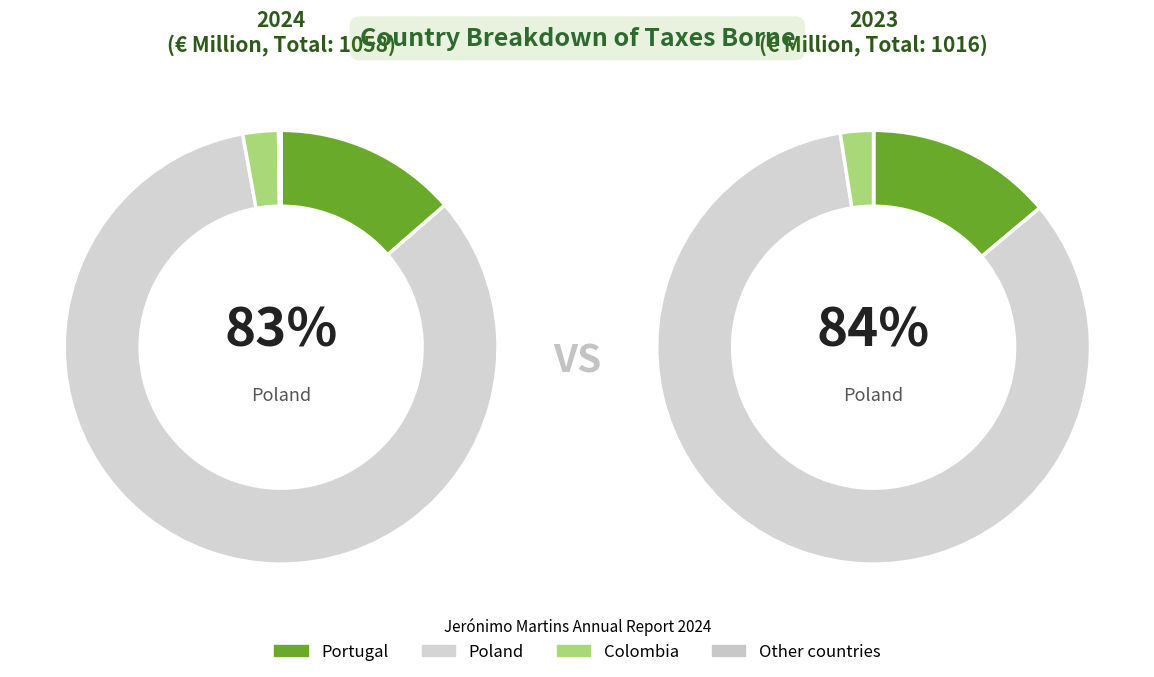

Which has a higher value, Colombia or Portugal?

Portugal